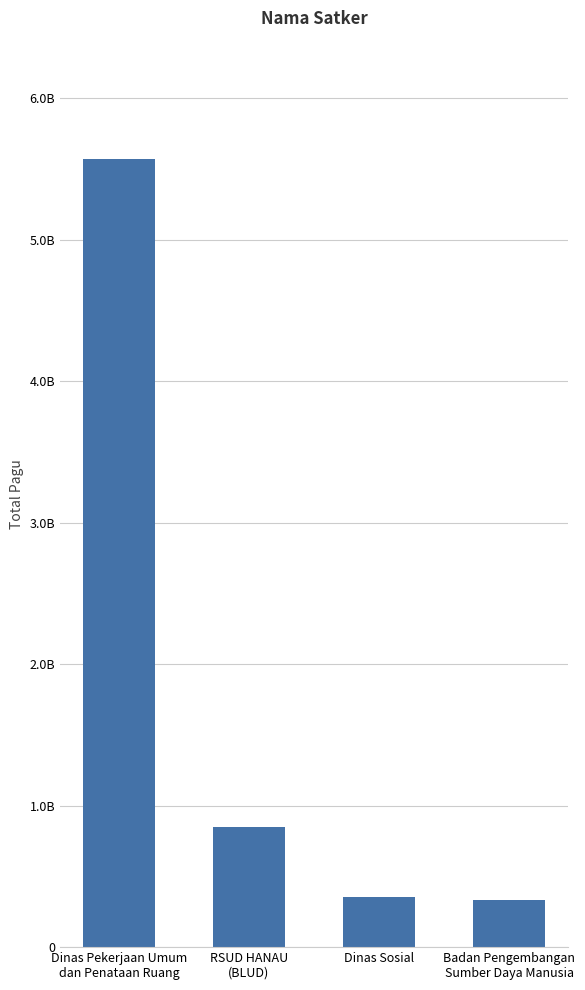

Between Dinas Pekerjaan Umum
dan Penataan Ruang and RSUD HANAU
(BLUD), which is larger?

Dinas Pekerjaan Umum
dan Penataan Ruang